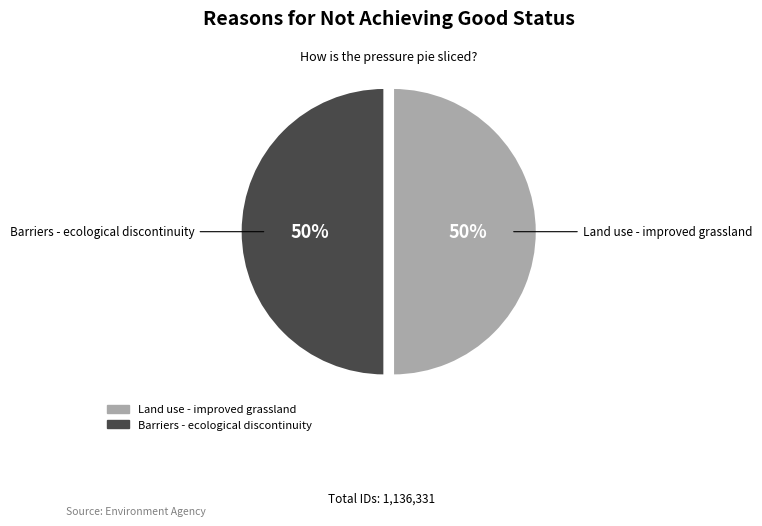

True or false: Barriers - ecological discontinuity accounts for 41% of the total.

False